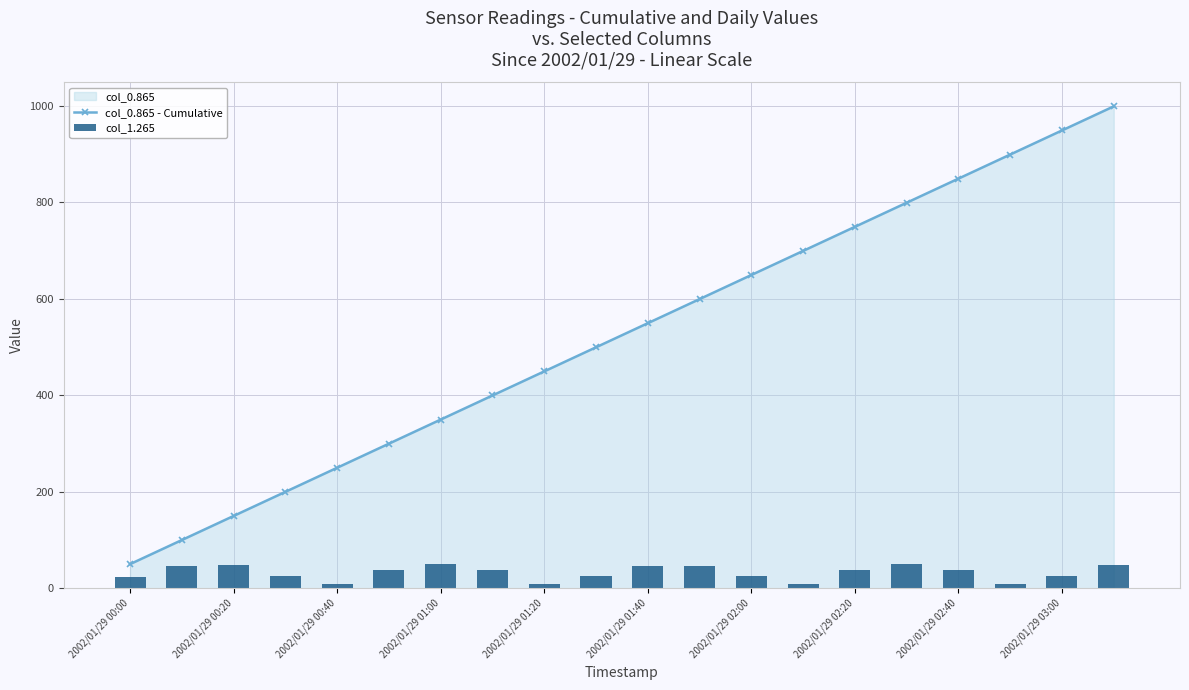

How many groups of bars are there?

20